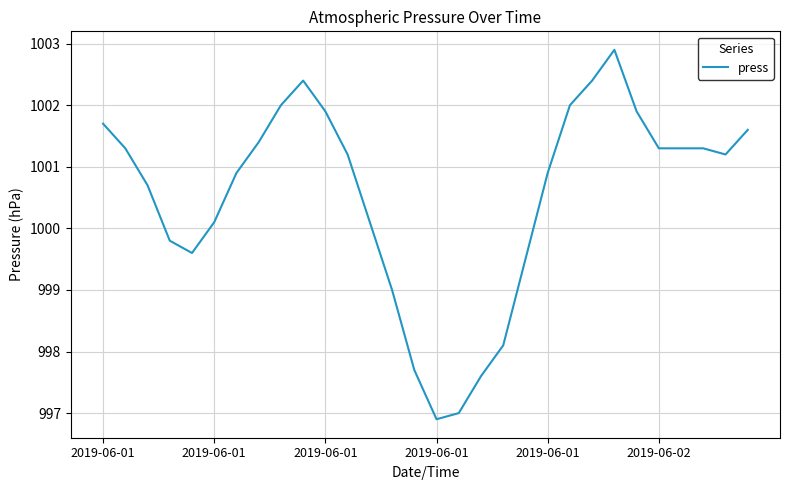

What is the maximum value shown in the chart?

1002.9